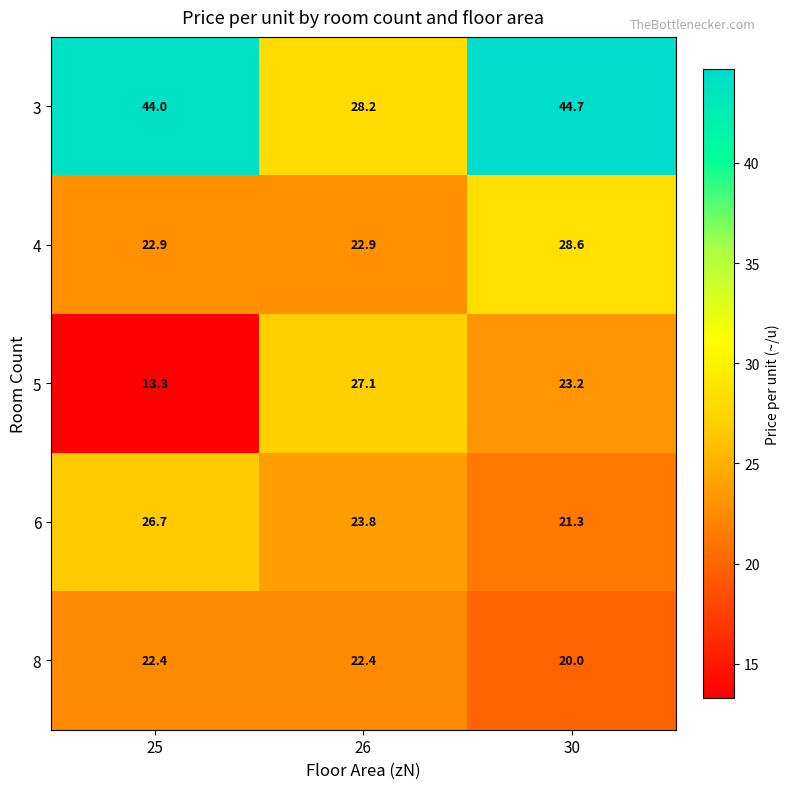

The 5 series shows 13.3 at 25. True or false?

True